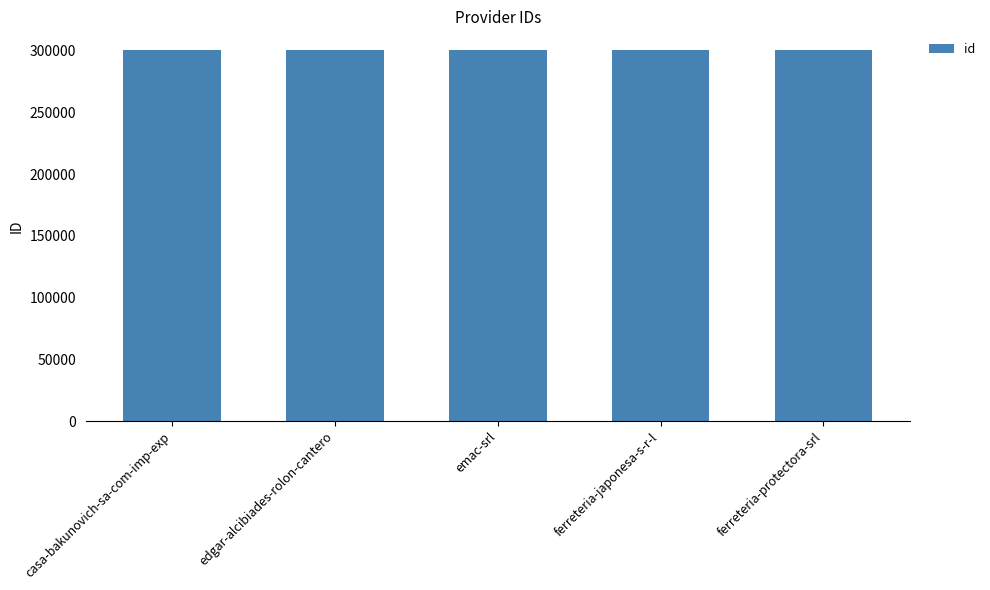

What position from the left is ferreteria-protectora-srl?

5